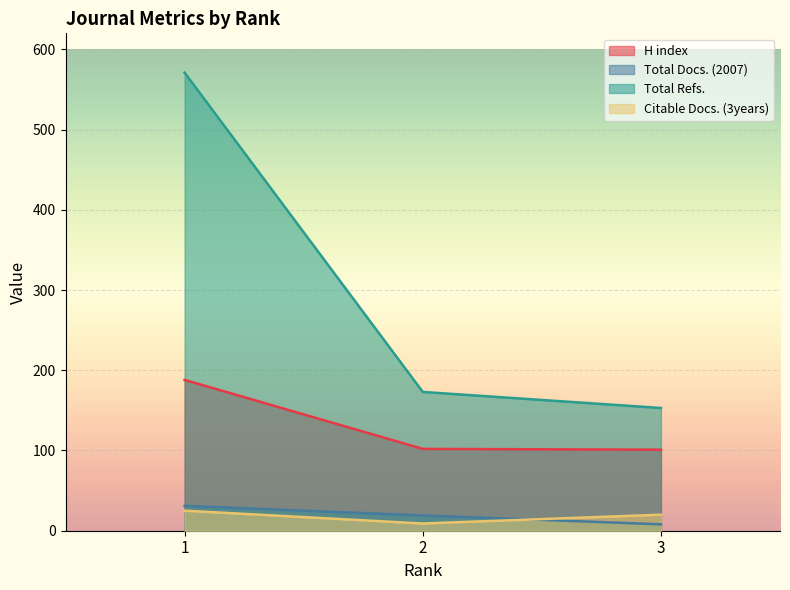

True or false: Total Docs. (2007) has a value of 31 at 1.

True